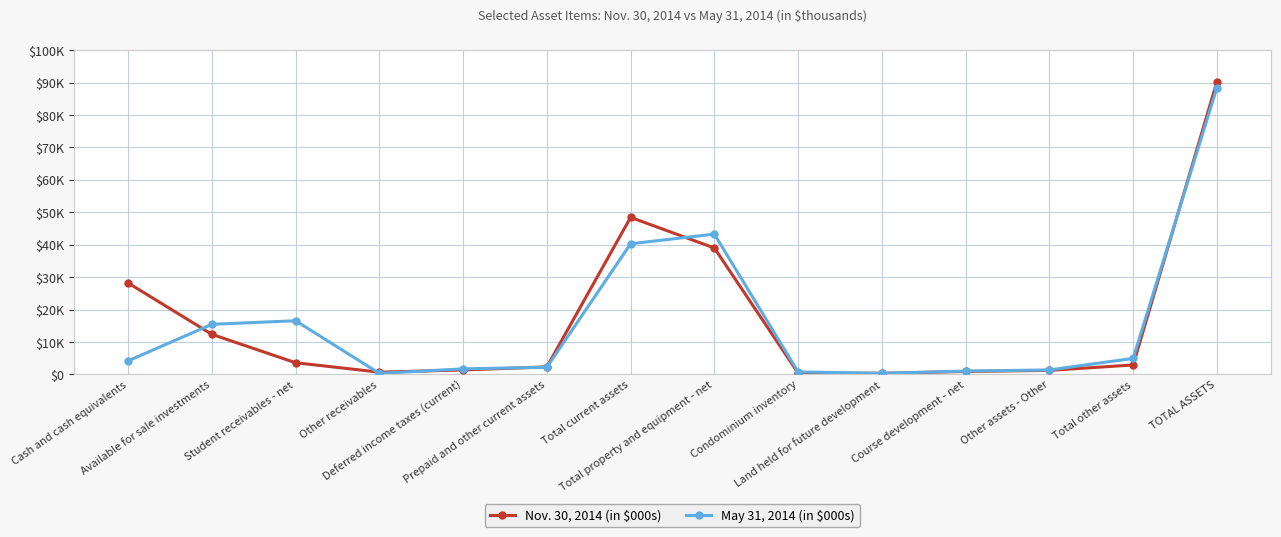

Is this an area chart (filled region under the line)?

No